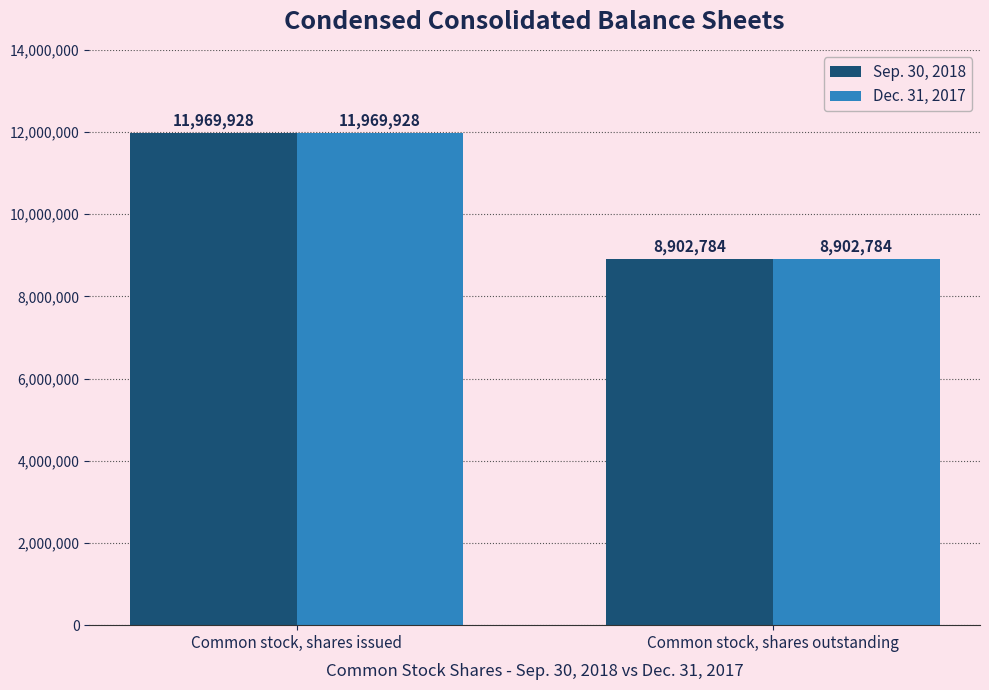

What is the minimum value for Sep. 30, 2018?

8902784